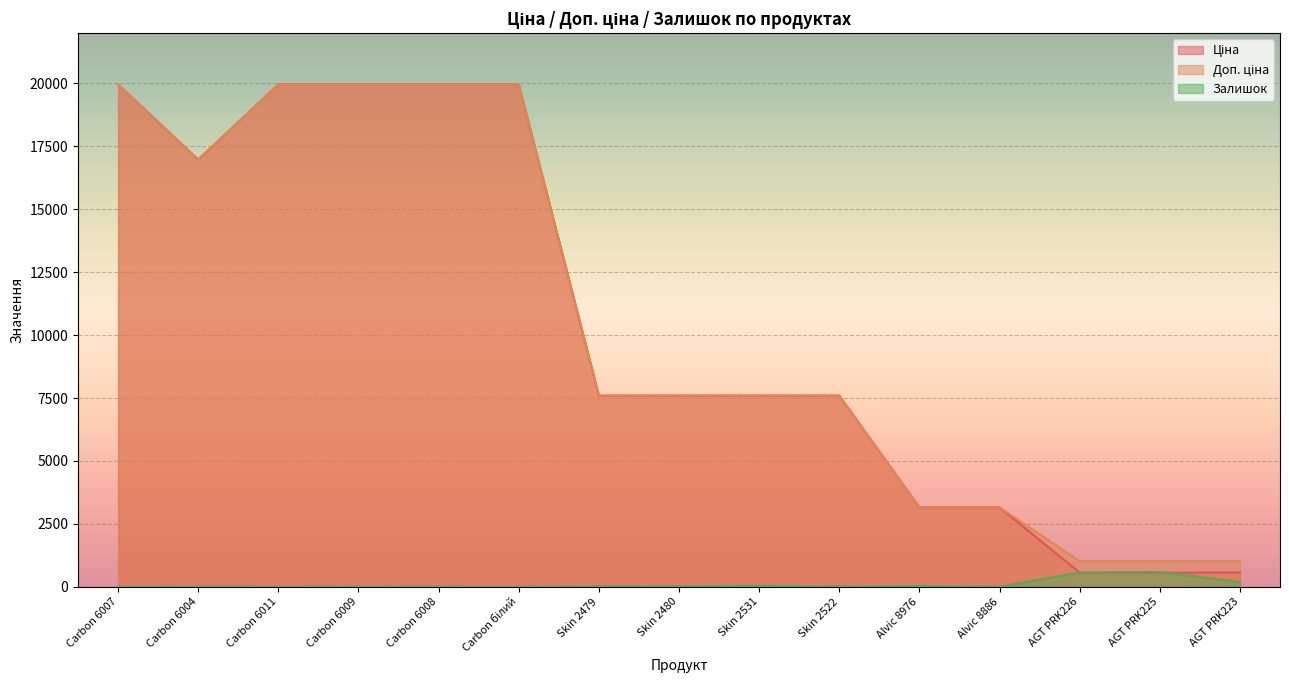

Which series ends up on top after the final intersection of Залишок and Ціна?

Ціна